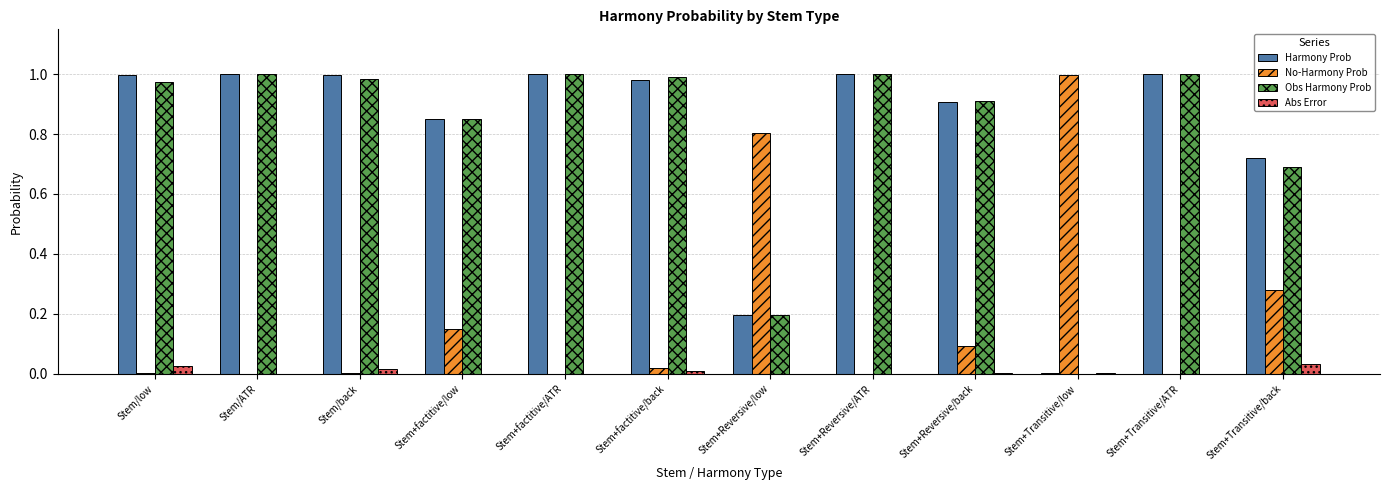

Is the value of Abs Error at Stem+factitive/low greater than the value of No-Harmony Prob at Stem+Reversive/low?

No